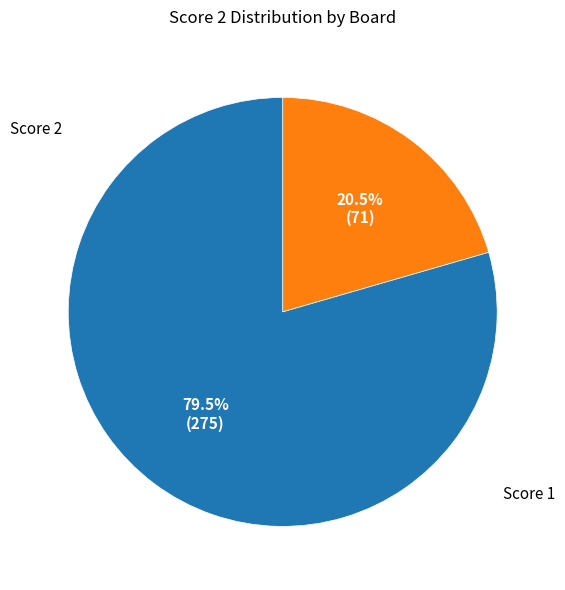

Is there any slice that represents more than half of the pie?

Yes